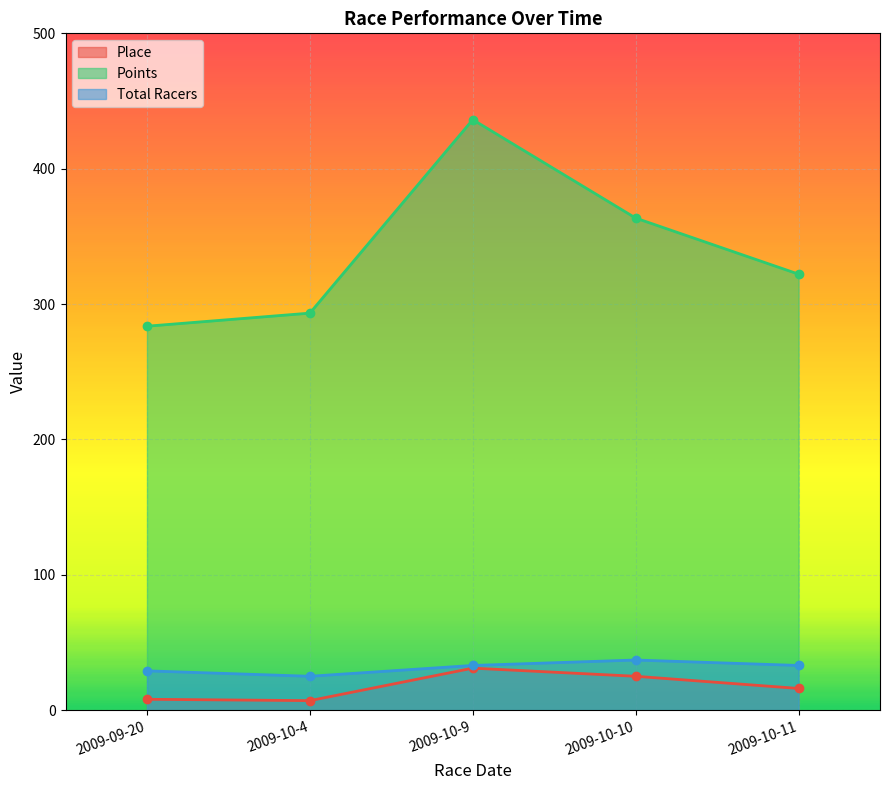

What is the label of the 4th point from the right?

2009-10-4